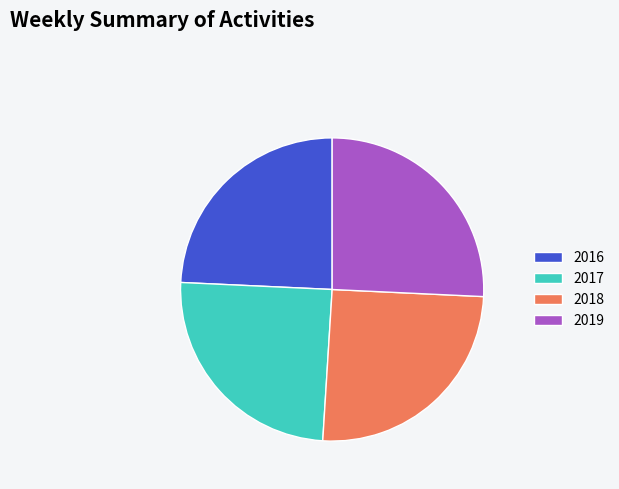

Approximately how many times larger is the value at 2018 compared to 2016?

1.0